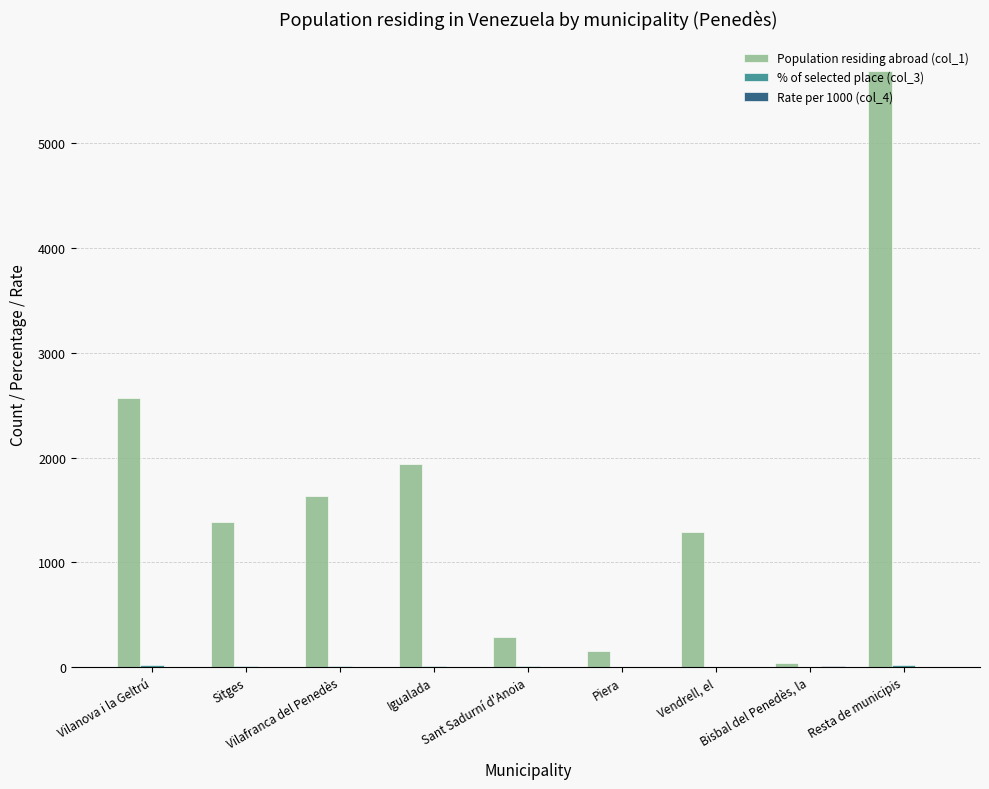

At which category is the sum across all series the highest?

Resta de municipis